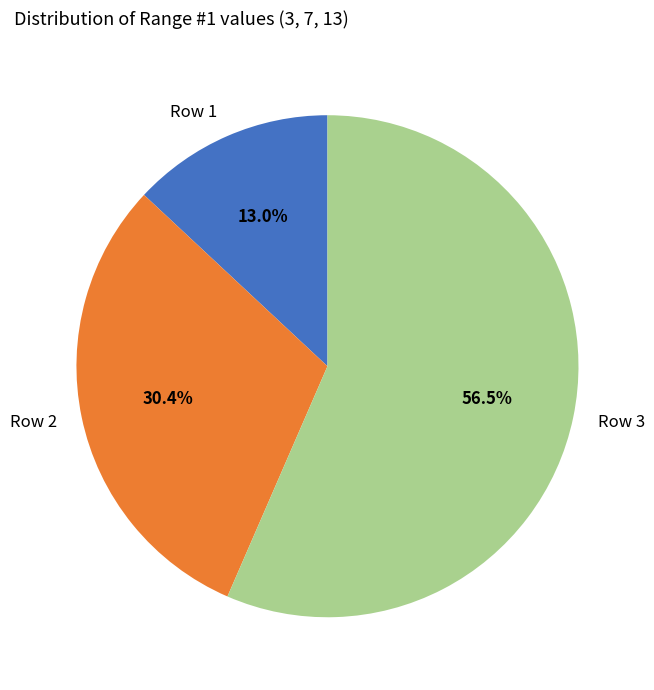

How many slices are in this pie chart?

3